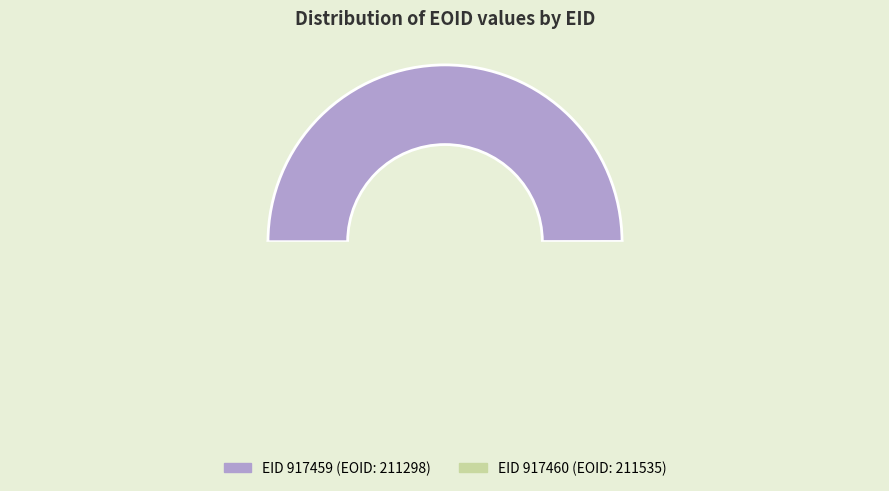

To the nearest percent, what is the combined percentage of 917460 and 917459?

100%